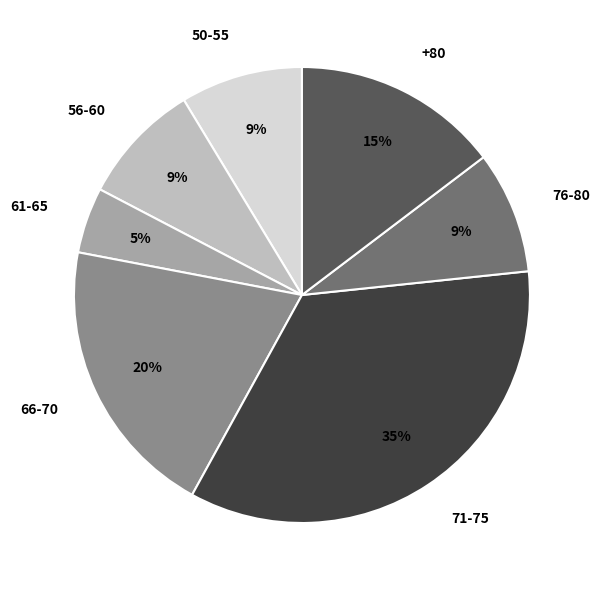

Is the sum of 56-60 and 71-75 greater than half?

No